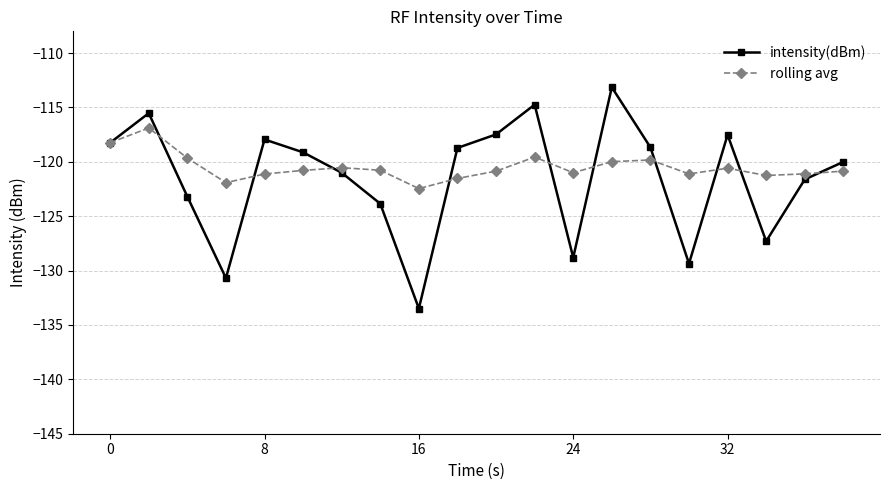

What is the value of the rolling avg point at the 11th from the left?

-120.9